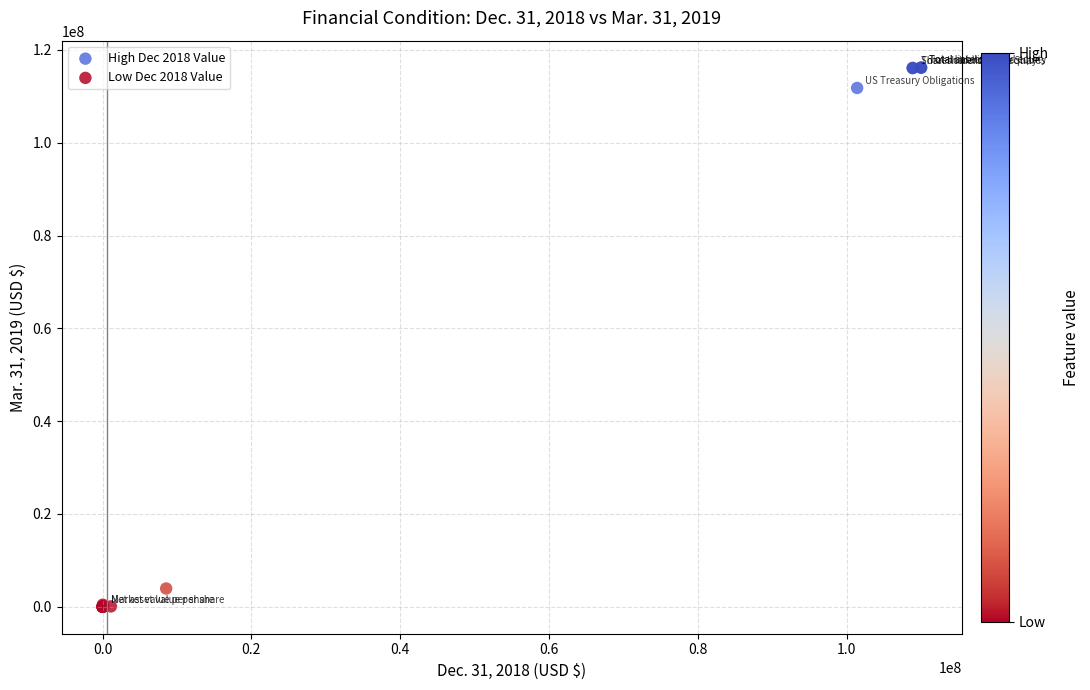

Which series has the largest Y range (max minus min)?

High Dec 2018 Value